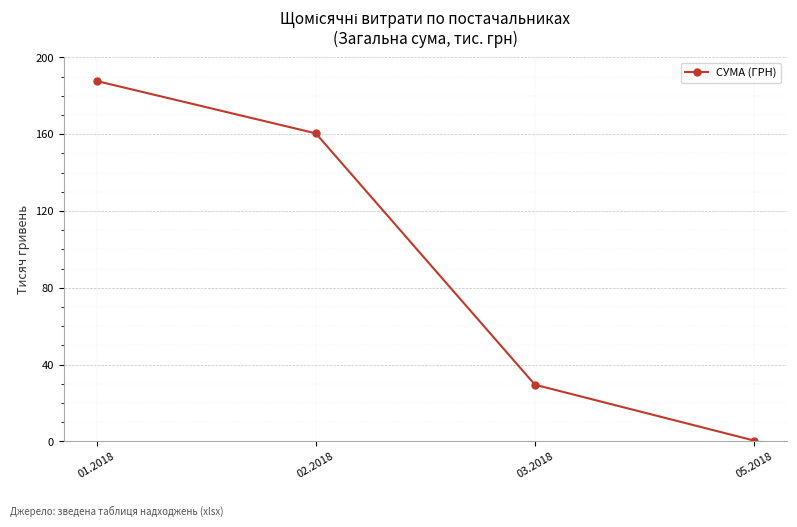

The chart shows a value of 187.7 at 01.2018. True or false?

True